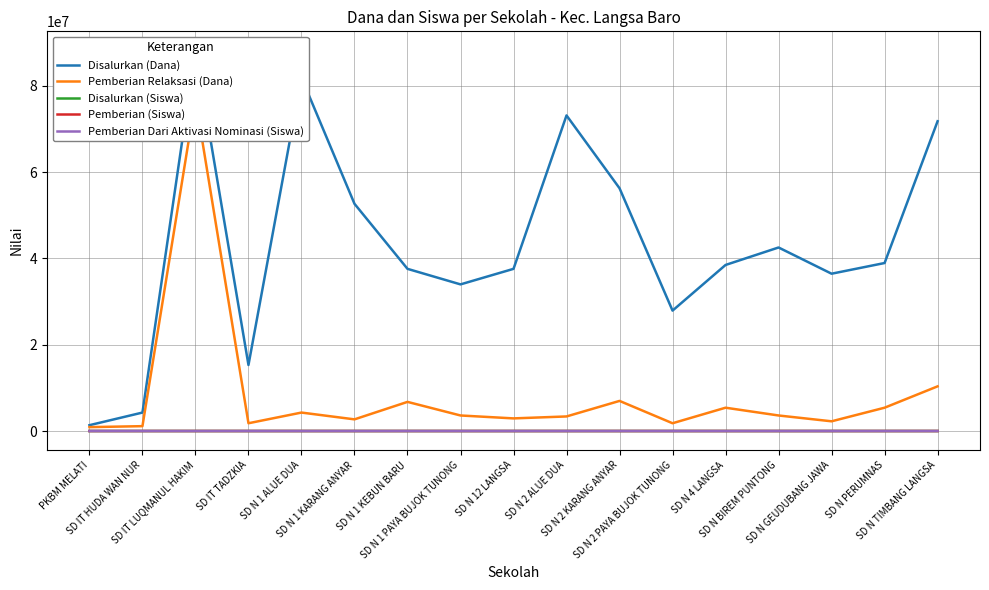

In Pemberian Dari Aktivasi Nominasi (Siswa), how many points are higher than both neighbors (excluding endpoints)?

5